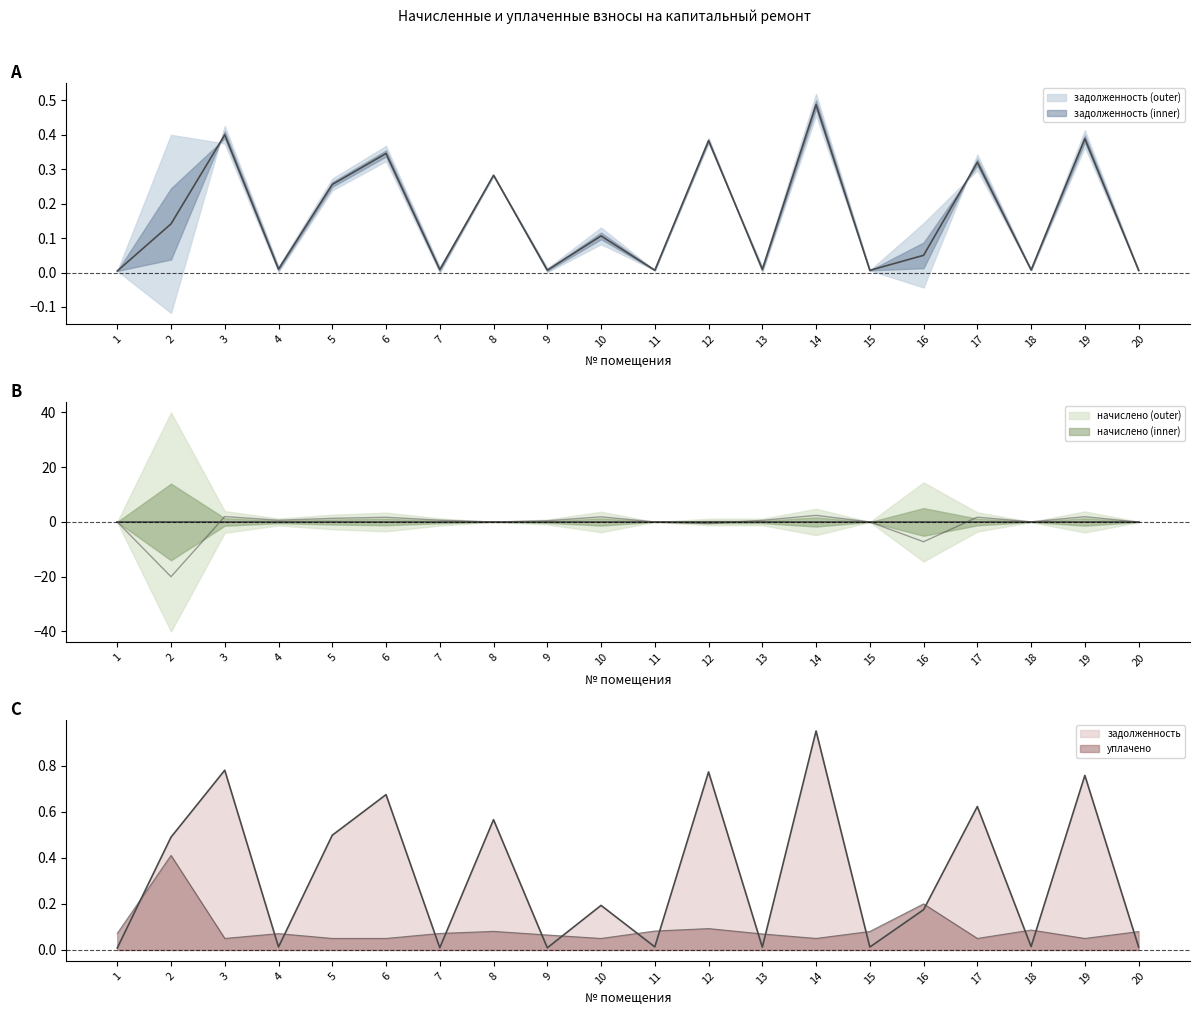

Rank the categories by задолженность (пени) value from highest to lowest.

14, 3, 19, 12, 6, 17, 8, 5, 2, 10, 16, 4, 13, 7, 18, 9, 11, 15, 20, 1